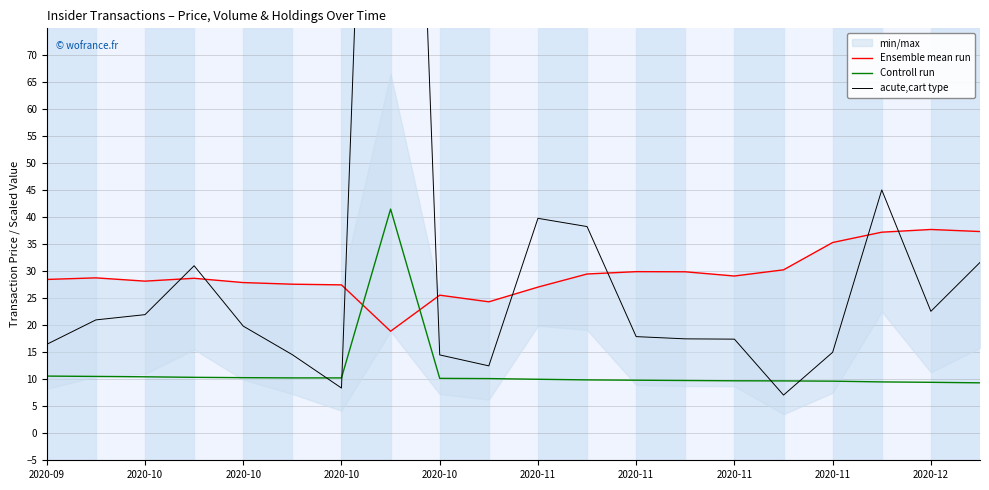

Rank the series at 2020-10 from lowest to highest value.

Controll run, acute,cart type, Ensemble mean run